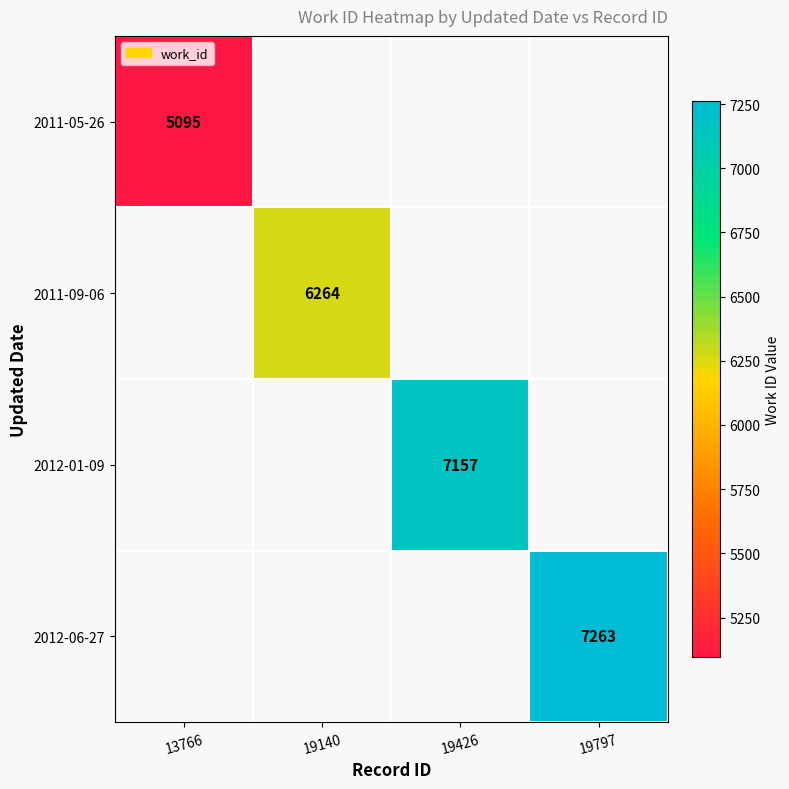

How many values in 2011-05-26 are above zero?

1